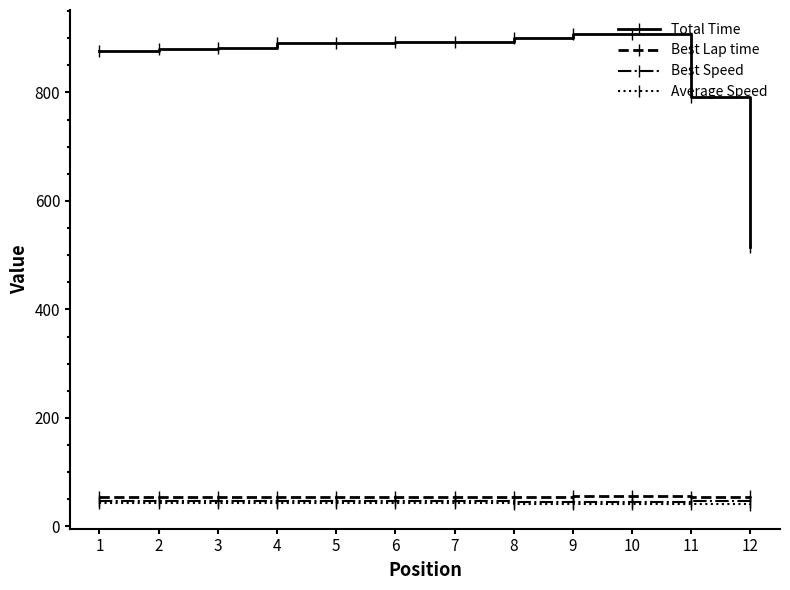

What is the difference between the highest and lowest values at 12?

476.0